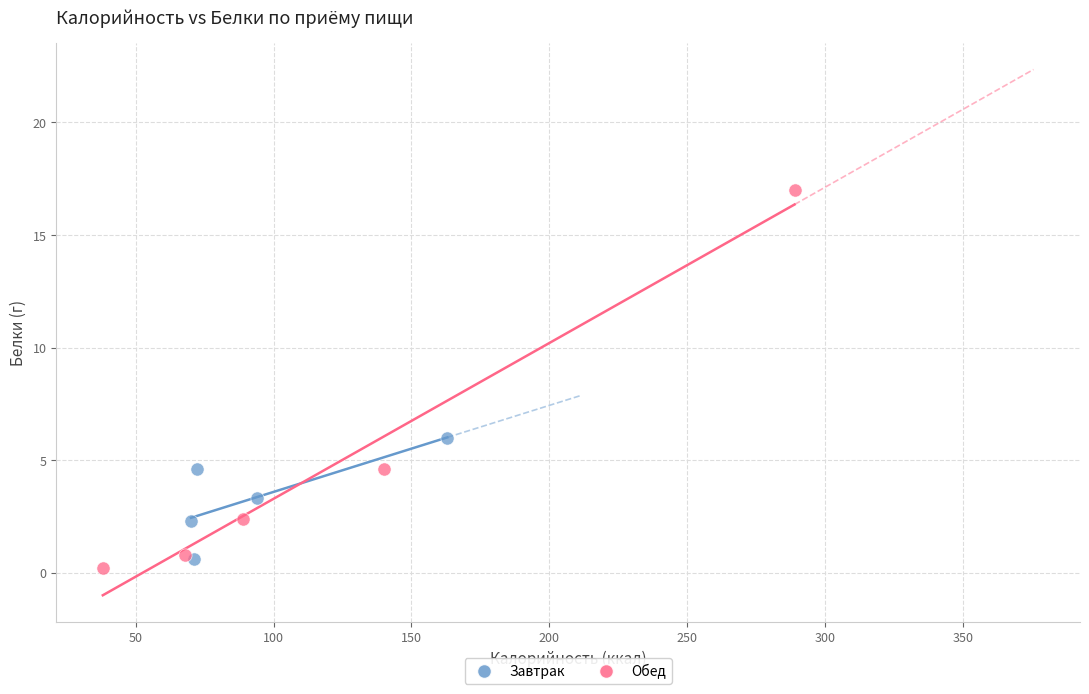

Which series contains the highest Y value?

Обед